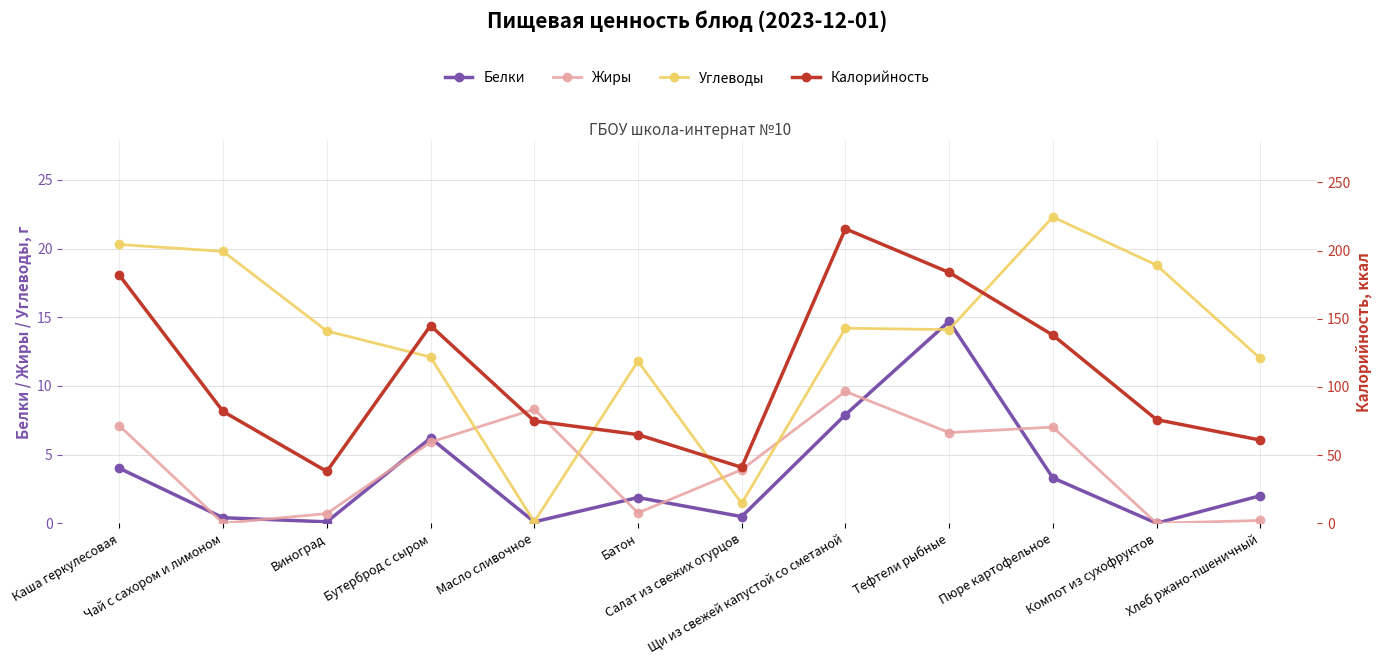

Rank the categories by Белки value from highest to lowest.

Тефтели рыбные, Щи из свежей капустой со сметаной, Бутерброд с сыром, Каша геркулесовая, Пюре картофельное, Хлеб ржано-пшеничный, Батон, Салат из свежих огурцов, Чай с сахором и лимоном, Виноград, Масло сливочное, Компот из сухофруктов